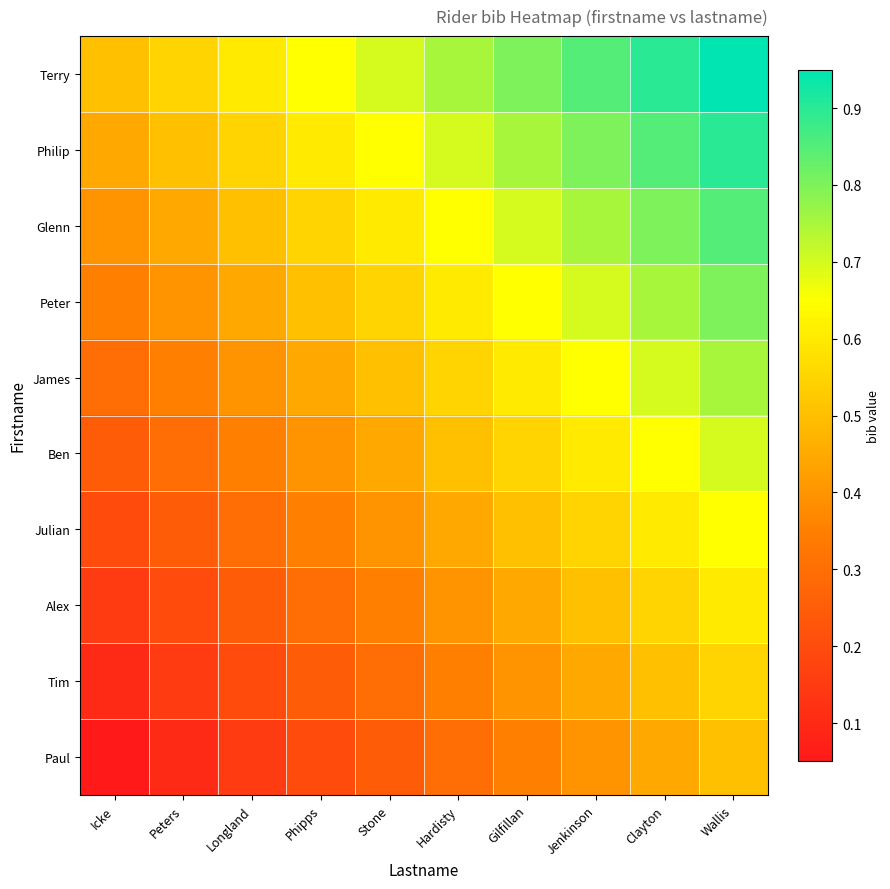

What is the minimum value shown in the chart?

0.1